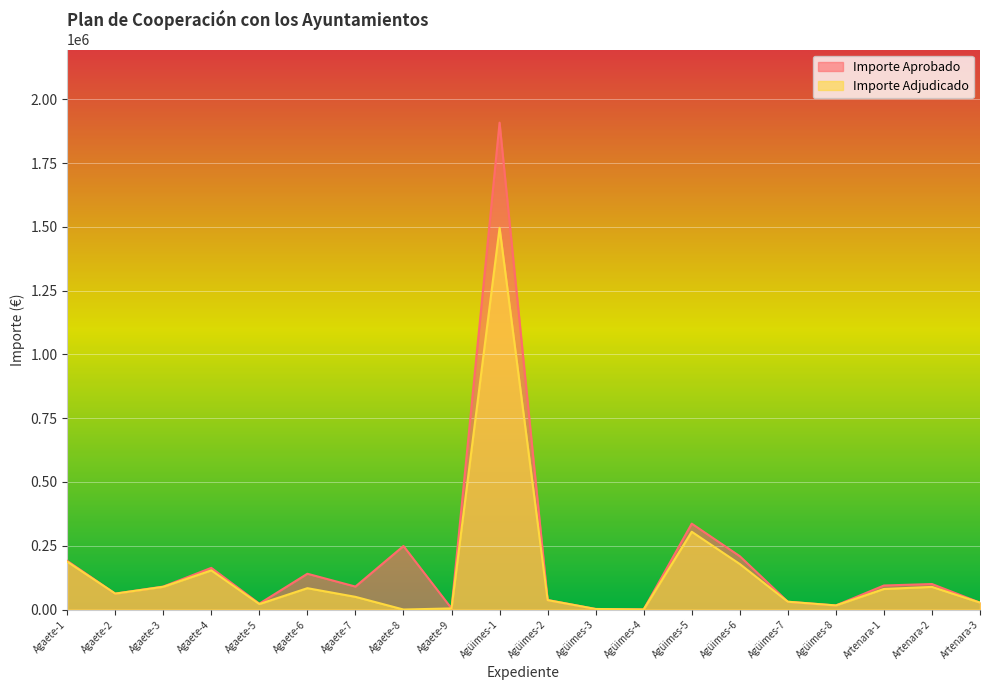

True or false: Importe Adjudicado and Importe Aprobado intersect in this chart.

False